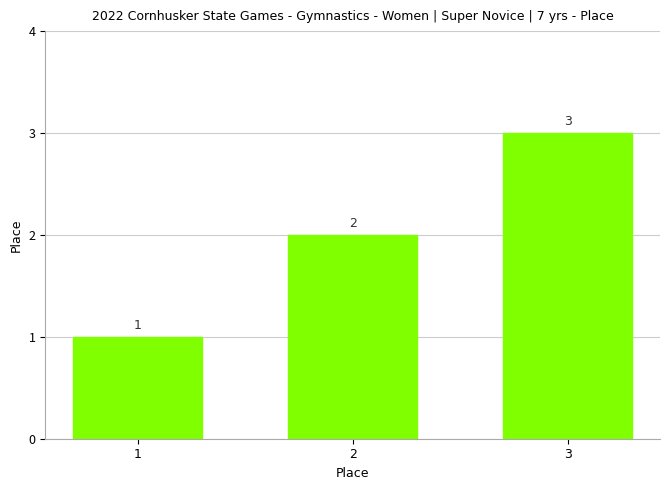

Count the values in the range 1 to 3.

3